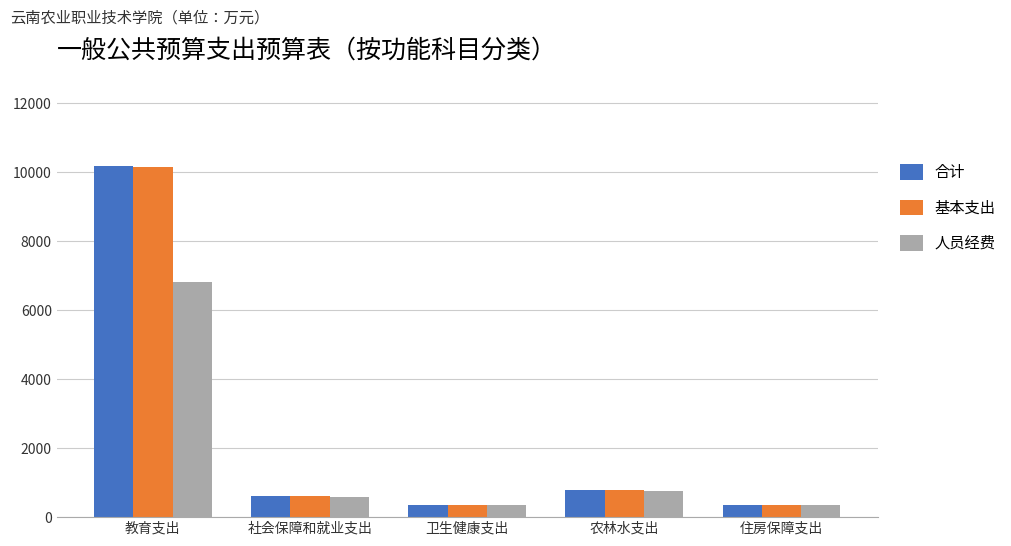

What is the label of the 2nd bar from the left?

社会保障和就业支出